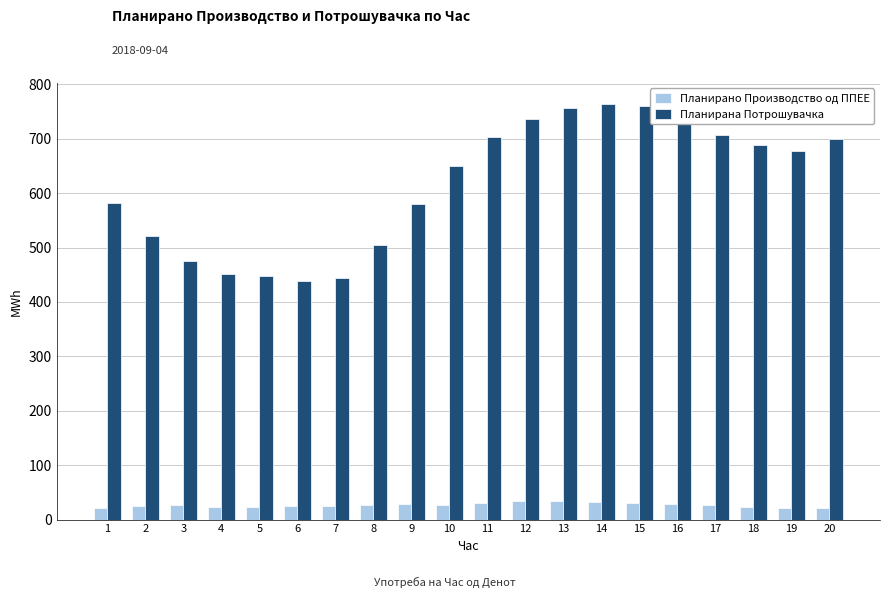

What is the spread (max minus min) of values at 11?

672.7